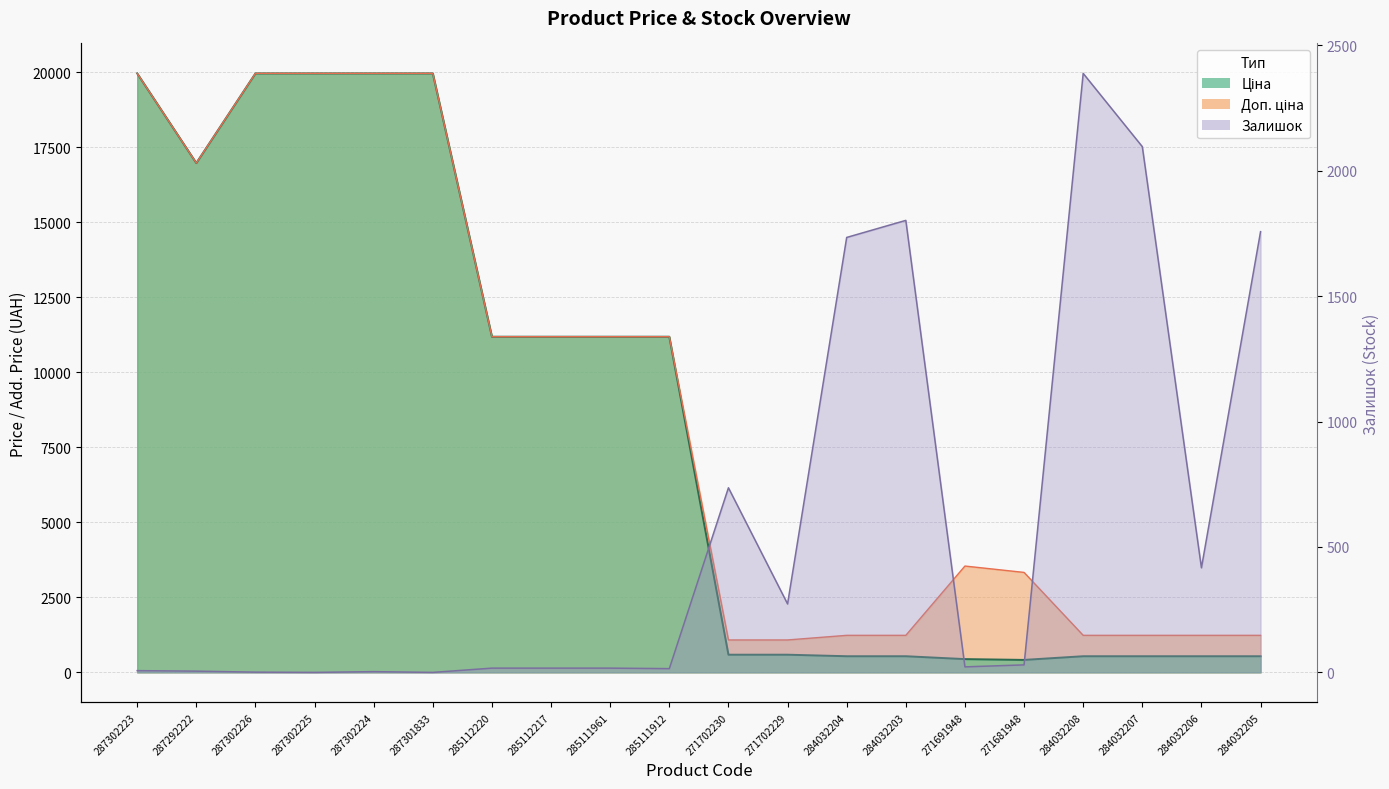

What is the sum of the Доп. ціна values at 285111961 and 284032205?

12423.5